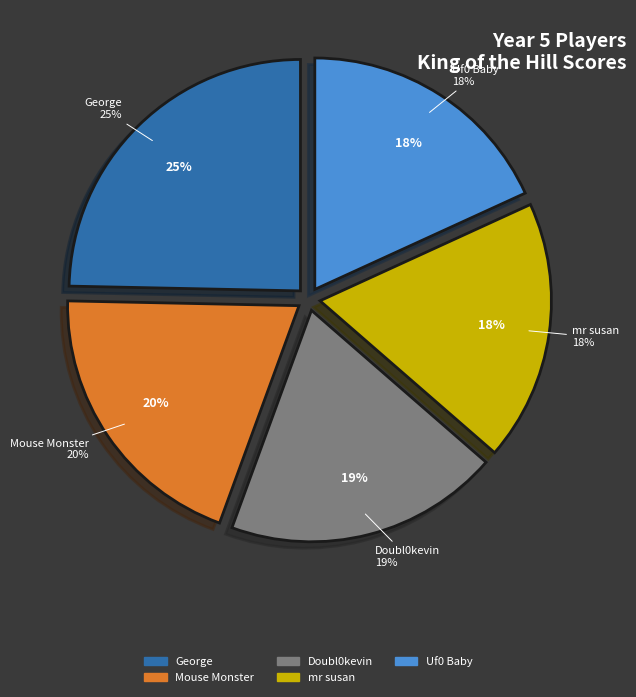

The Doubl0kevin slice represents 5% of the pie. True or false?

False